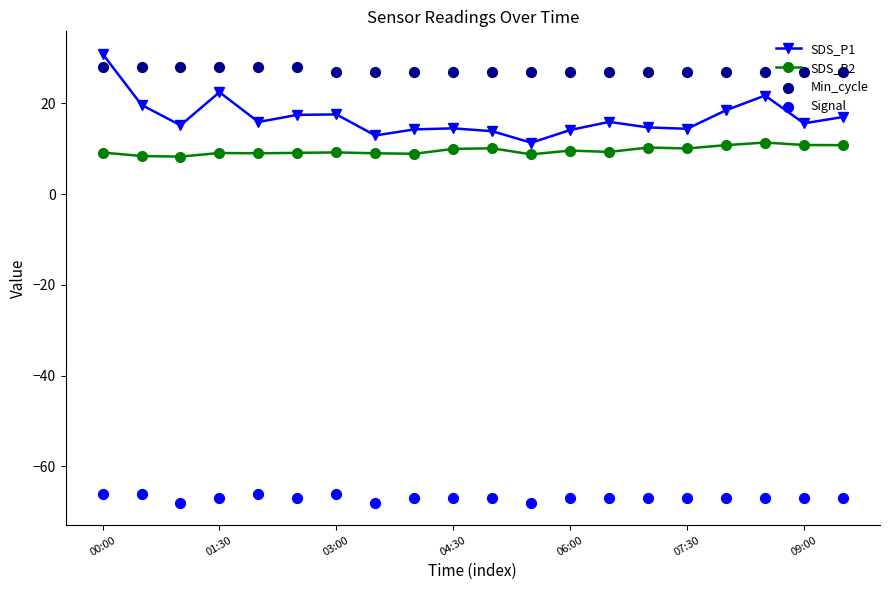

What is the minimum value for SDS_P1?

11.3